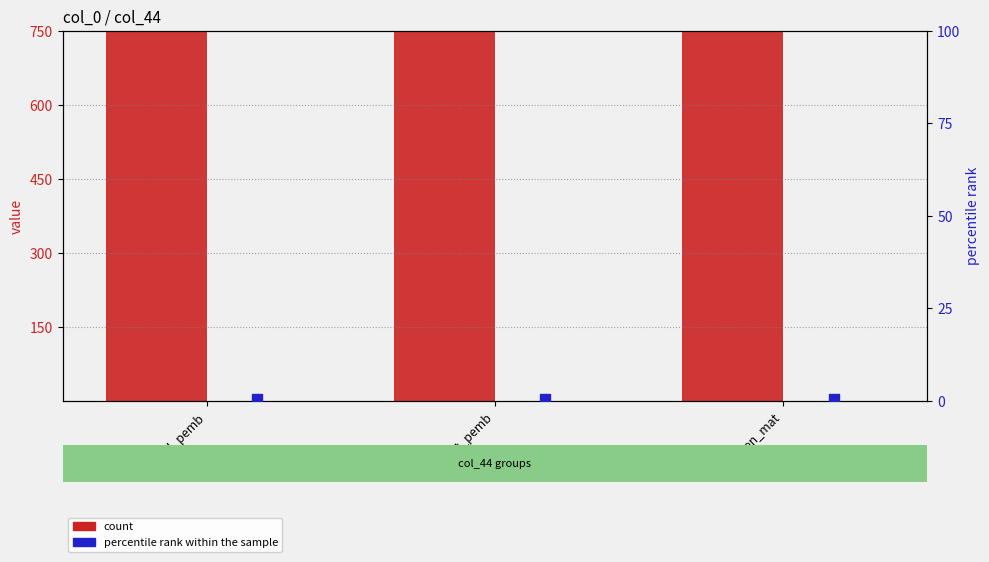

Which series contains the lowest Y value?

percentile_rank